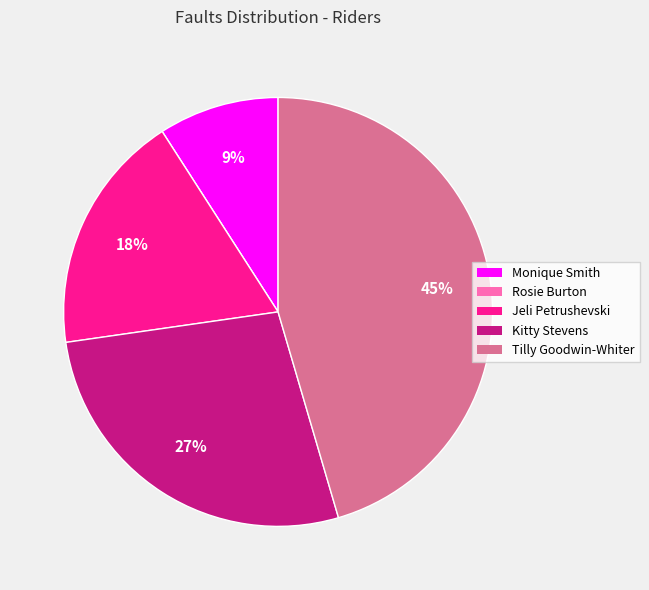

Does any single category account for the majority?

No